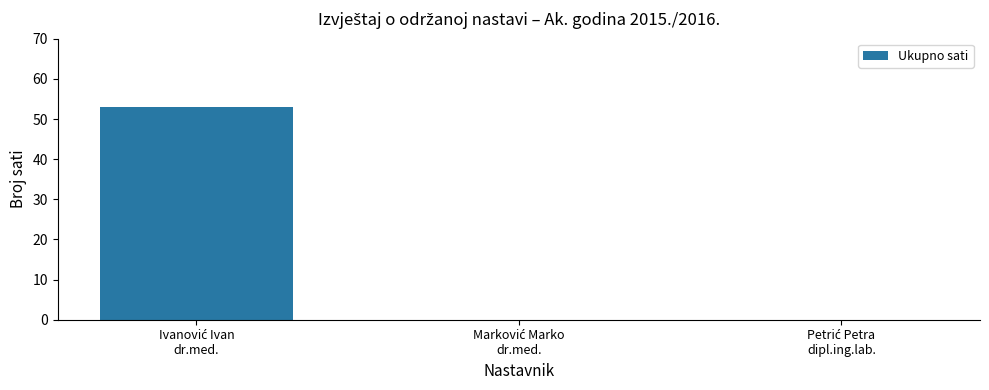

What is the sum of all values?

53